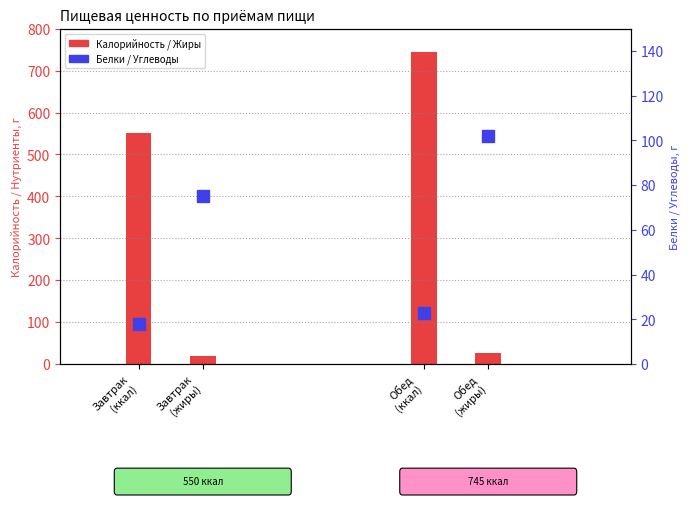

How many groups of bars are there?

2